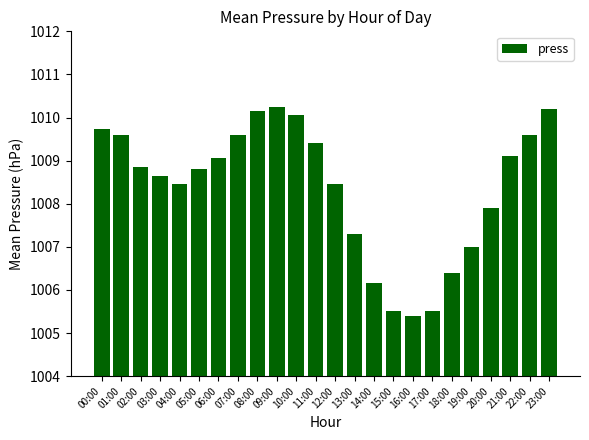

What is the value of the 18th bar from the left?

1005.5